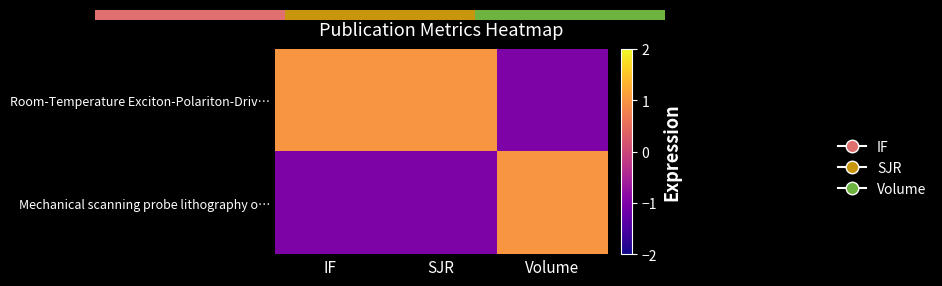

Where is Mechanical scanning probe lithography o… nearest to the value 0?

IF